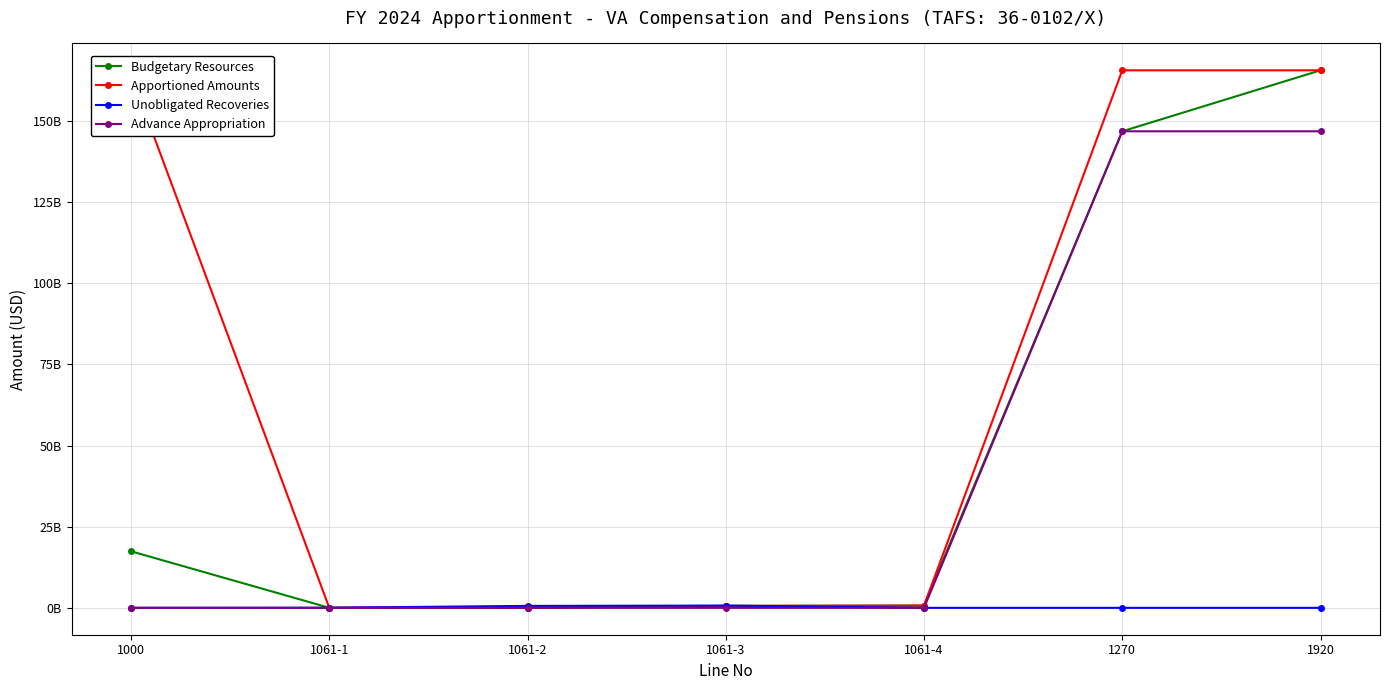

What is the label of the 4th point from the right?

1061-3